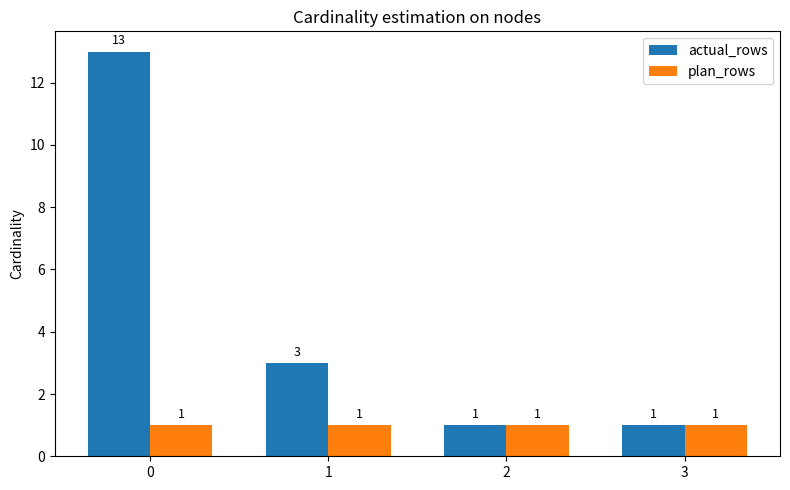

How many series are shown in this chart?

2